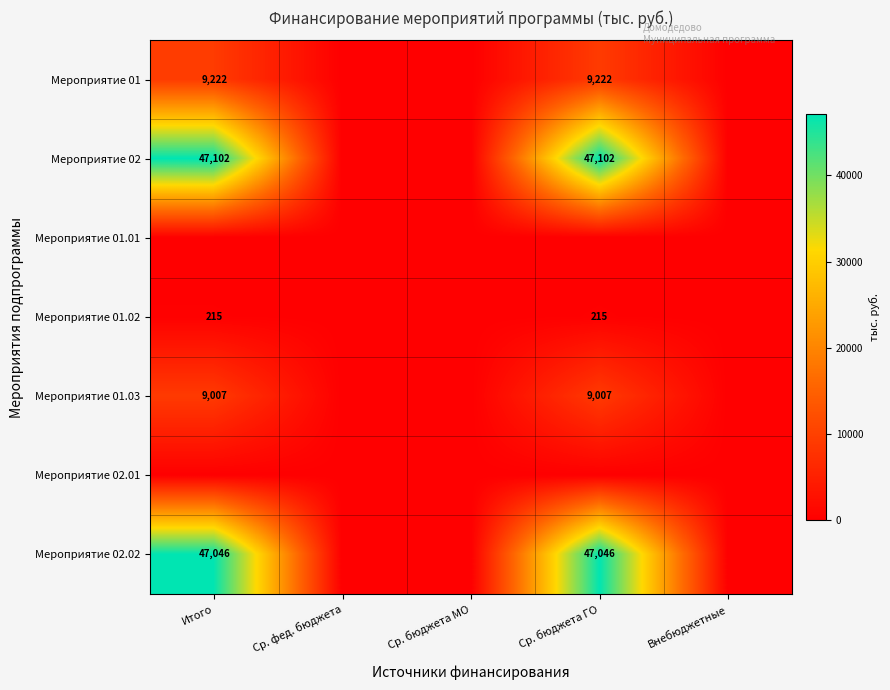

Is it true that Мероприятие 01 equals 6360 at Ср. бюджета ГО?

False